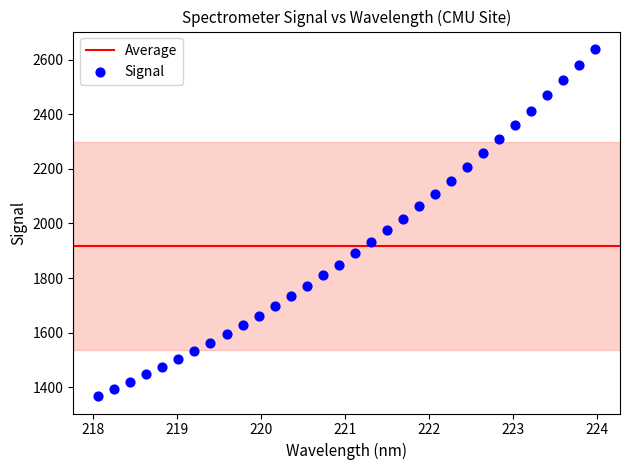

What is the range of Y values (max minus min)?

1272.2